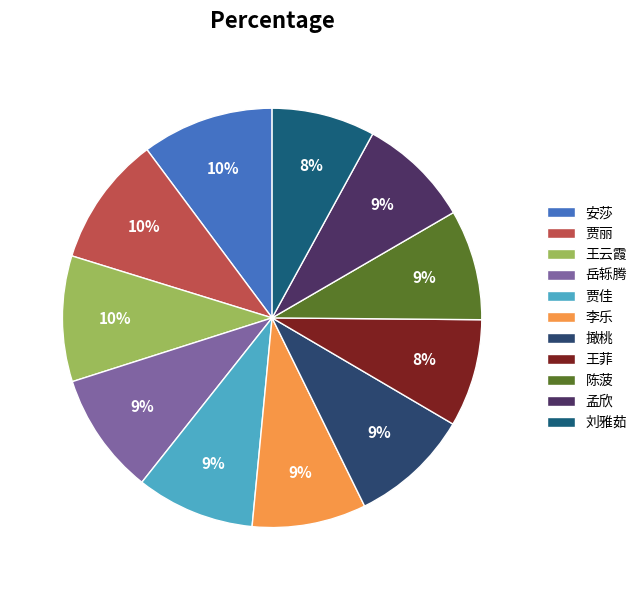

To the nearest percent, what percentage of the pie is 贾丽?

10%